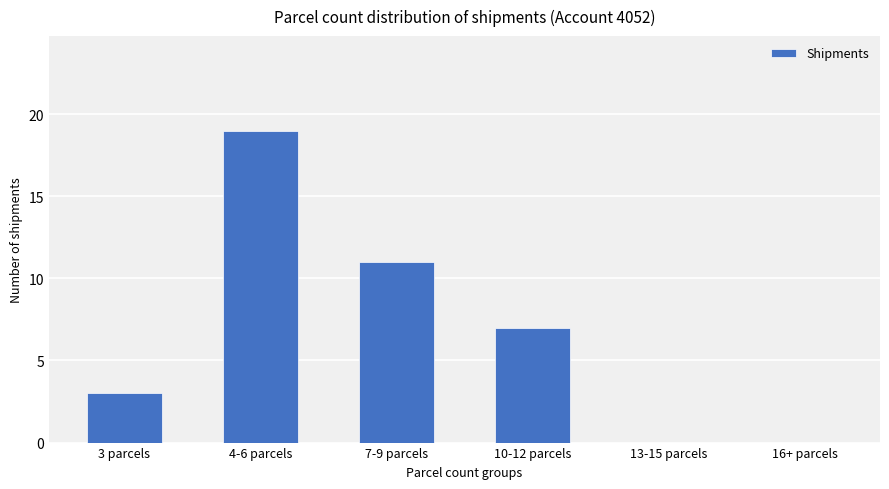

Which category has the highest value across all series?

4-6 parcels